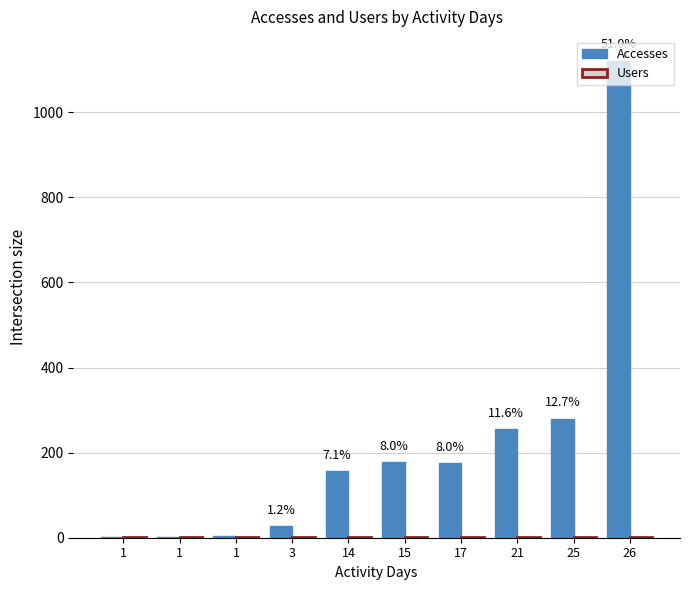

What is the total value across all series at 1?

2